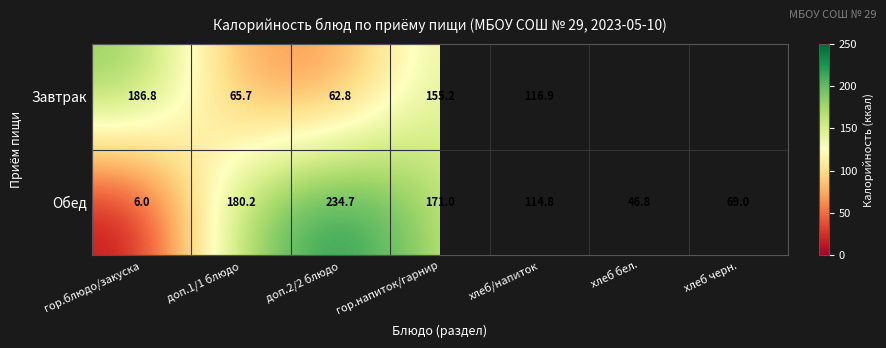

What is the spread (max minus min) of values at гор.напиток/гарнир?

15.8